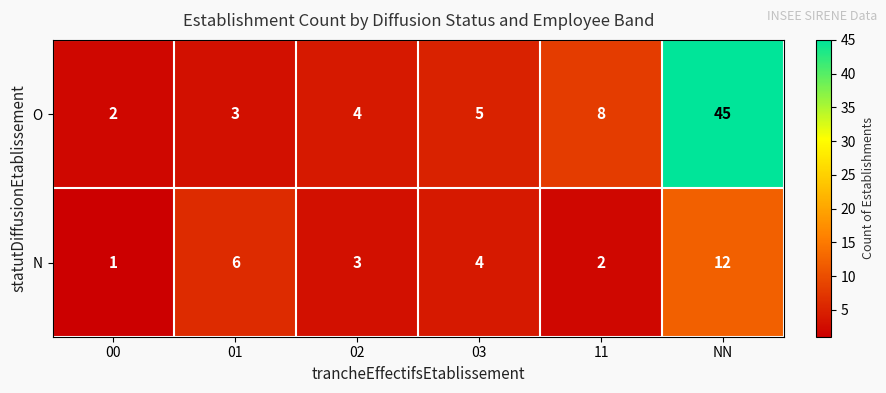

The value of N at 02 is 1. True or false?

False